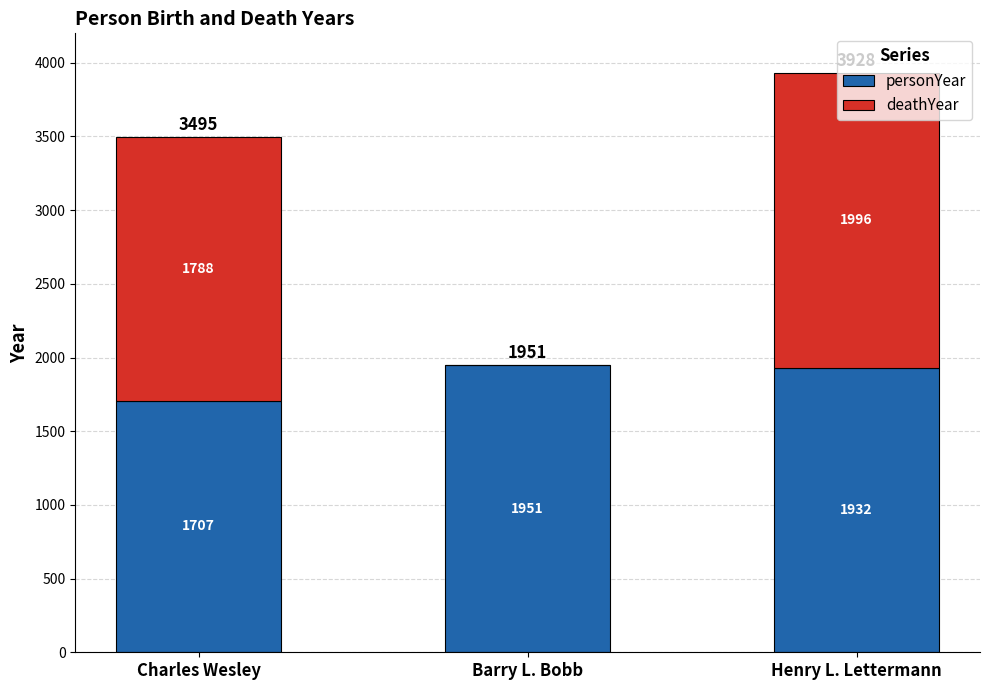

Does the chart contain stacked bars?

Yes